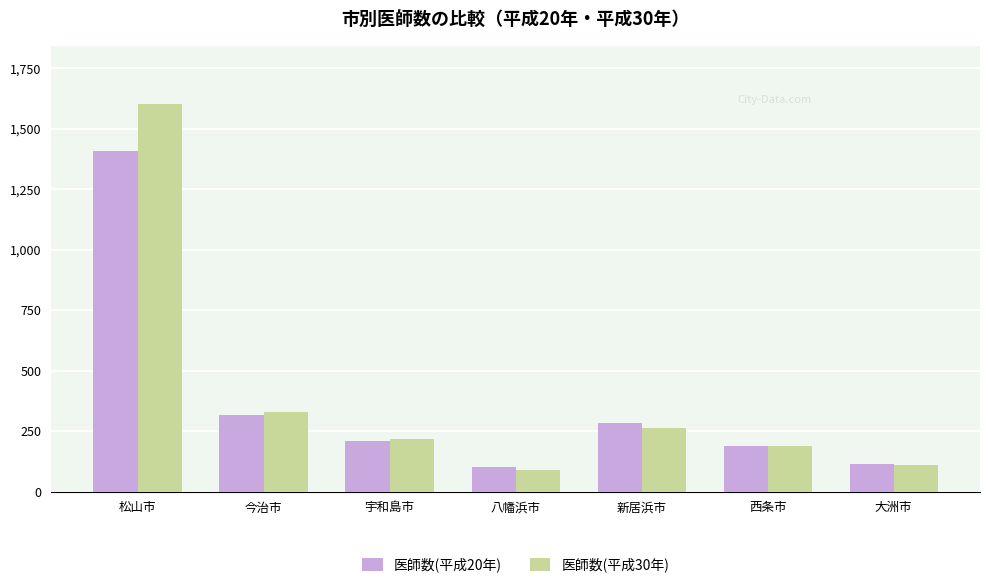

At which category is the sum across all series the highest?

松山市